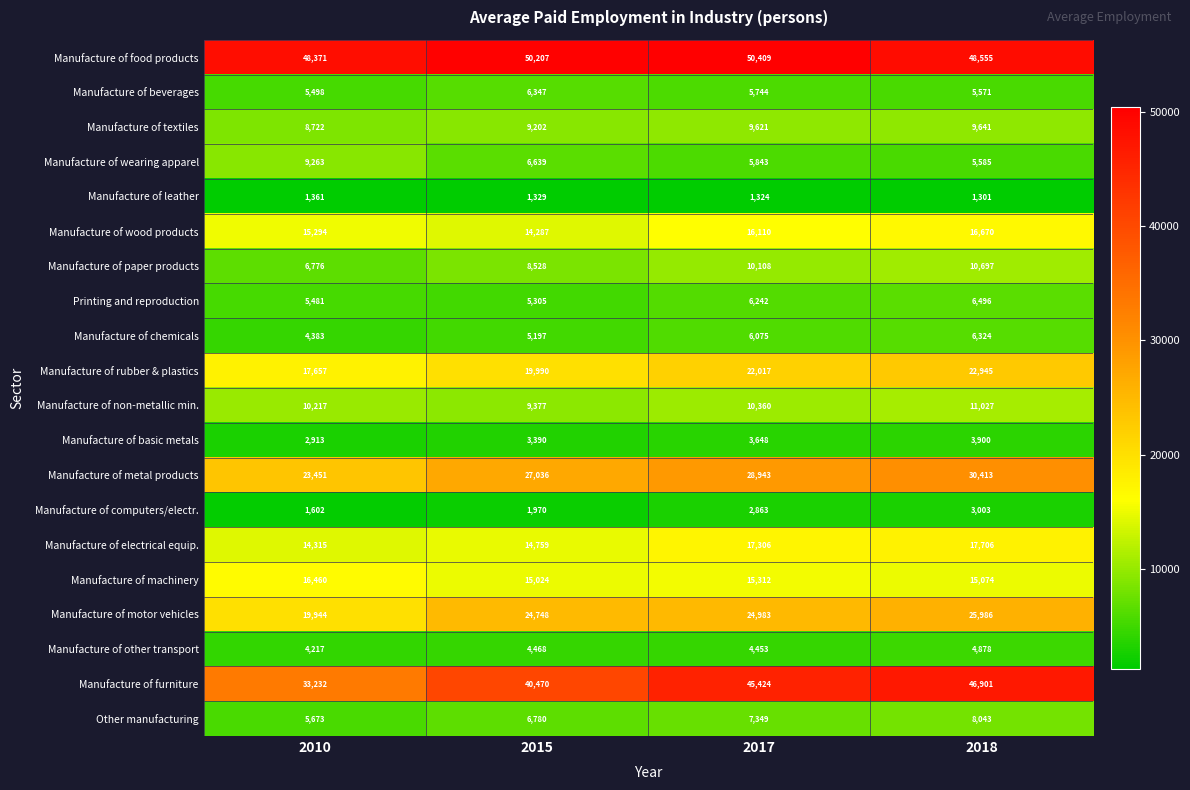

Where is Manufacture of non-metallic min. nearest to the value 10202?

2010